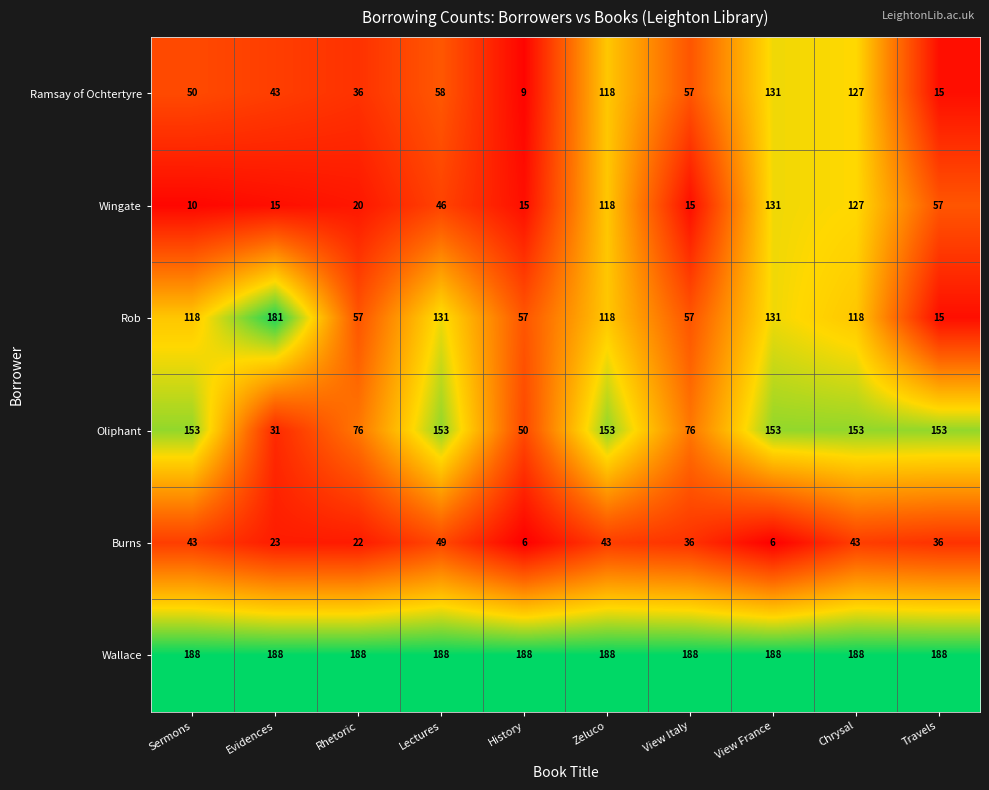

Which series has the largest range (max minus min)?

Rob